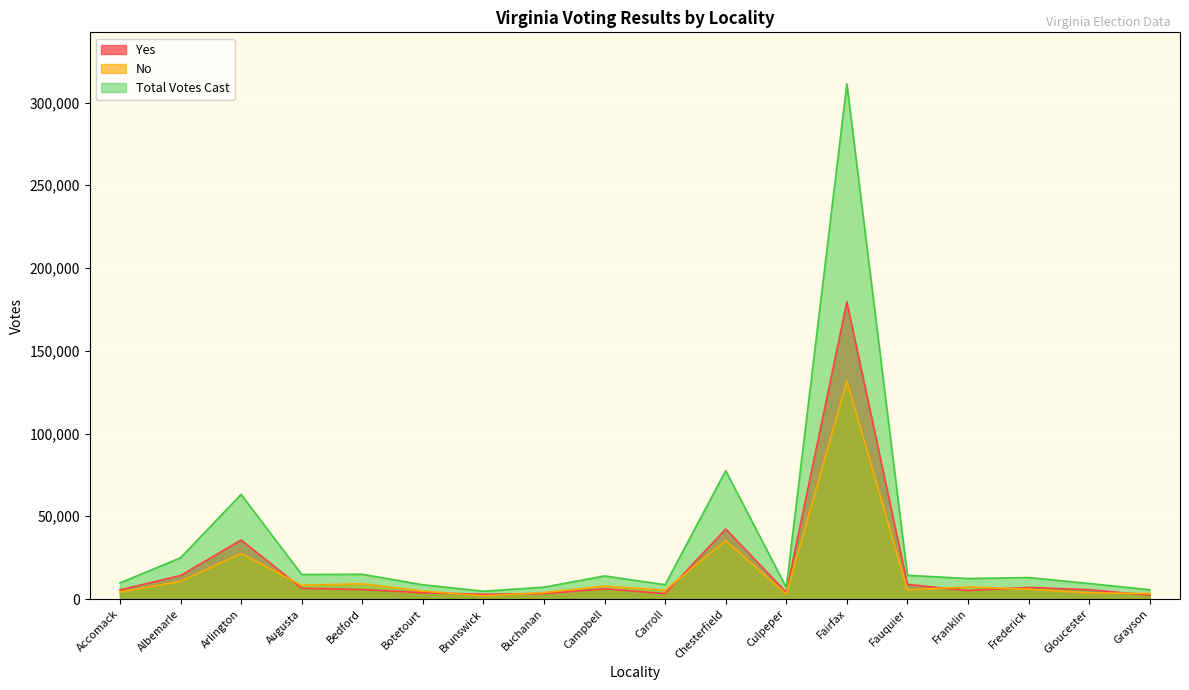

How many lines are shown in the chart?

3